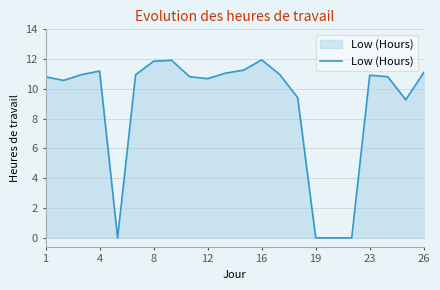

What is the difference between the maximum and second lowest values?

11.9